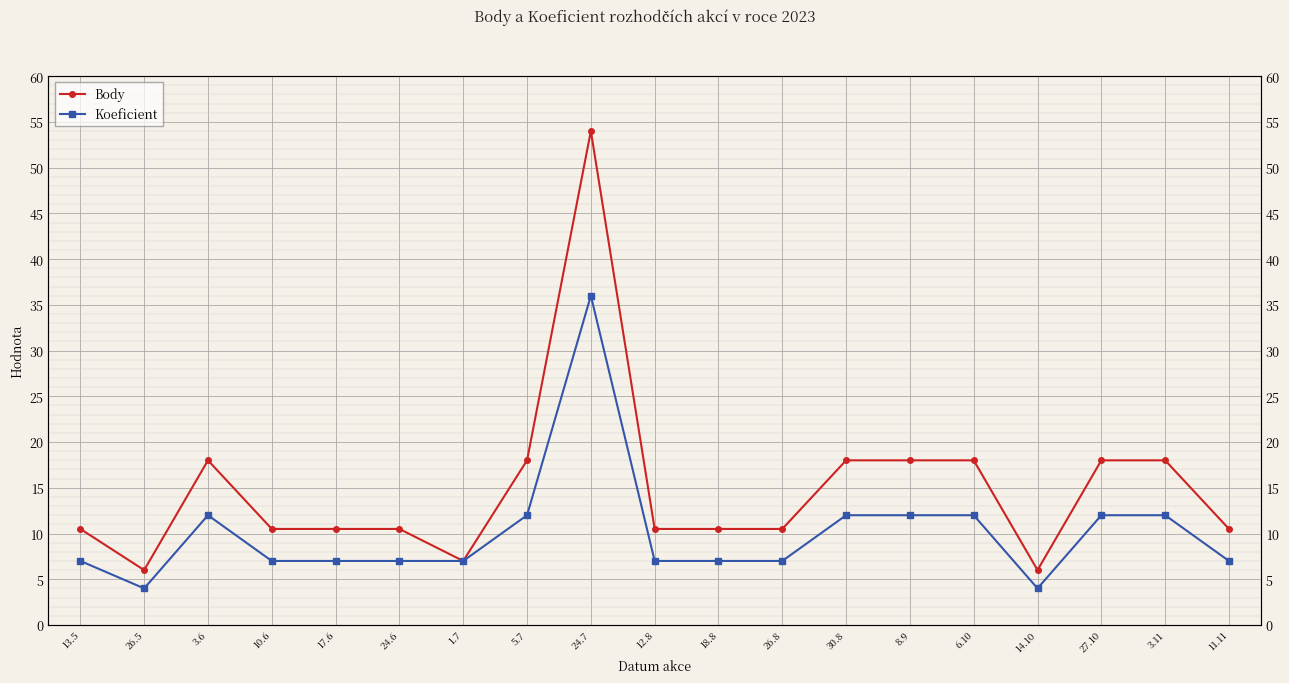

Reading left to right, list all the values displayed in this chart.

Body: 13.5=10.5	26.5=6.0	3.6=18.0	10.6=10.5	17.6=10.5	24.6=10.5	1.7=7.0	5.7=18.0	24.7=54.0	12.8=10.5	18.8=10.5	26.8=10.5	30.8=18.0	8.9=18.0	6.10=18.0	14.10=6.0	27.10=18.0	3.11=18.0	11.11=10.5
Koeficient: 13.5=7.0	26.5=4.0	3.6=12.0	10.6=7.0	17.6=7.0	24.6=7.0	1.7=7.0	5.7=12.0	24.7=36.0	12.8=7.0	18.8=7.0	26.8=7.0	30.8=12.0	8.9=12.0	6.10=12.0	14.10=4.0	27.10=12.0	3.11=12.0	11.11=7.0